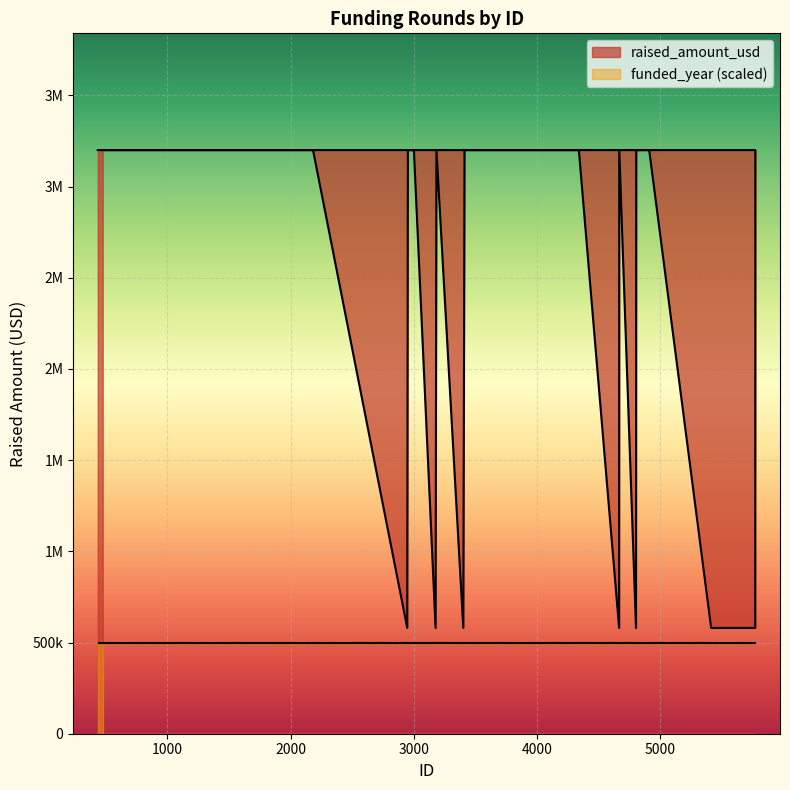

The value at 5773 is 4358848. True or false?

False